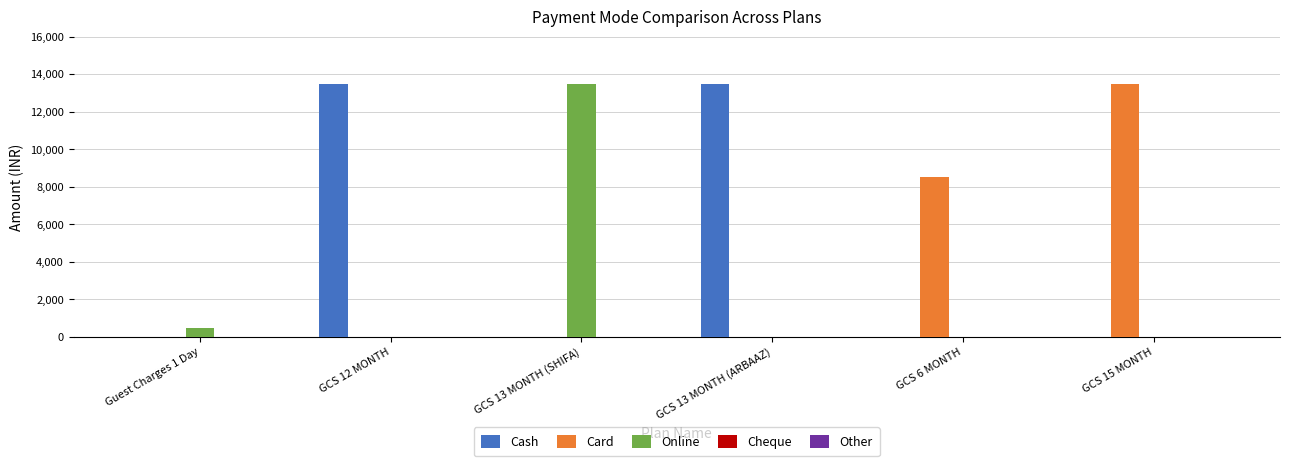

The value of Cash at Guest Charges 1 Day is 0. True or false?

True